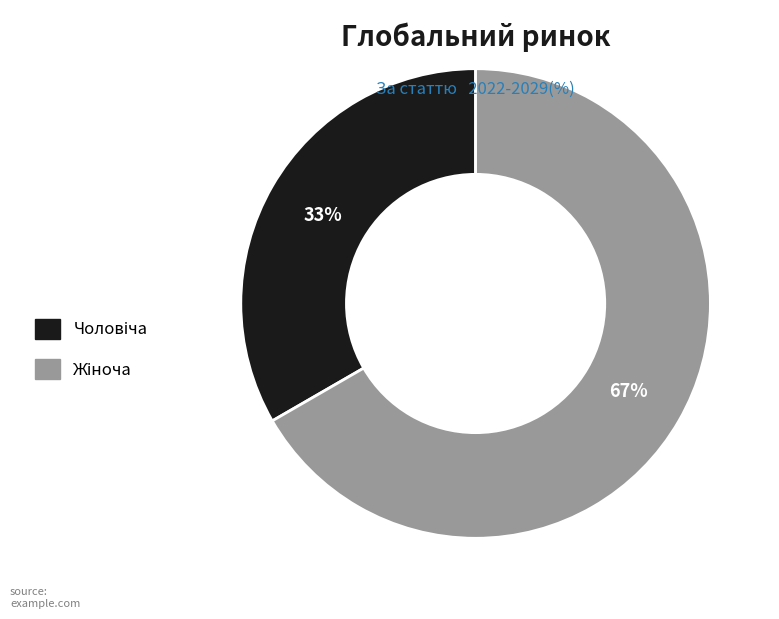

To the nearest percent, what is the average slice percentage?

50%